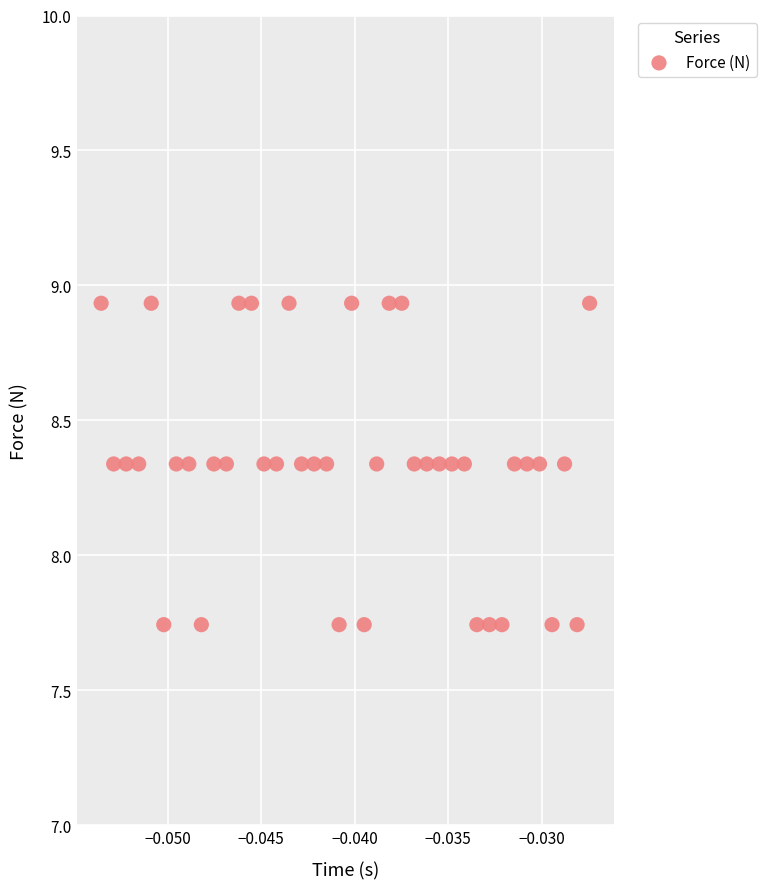

What is the range of Y values (max minus min)?

1.2